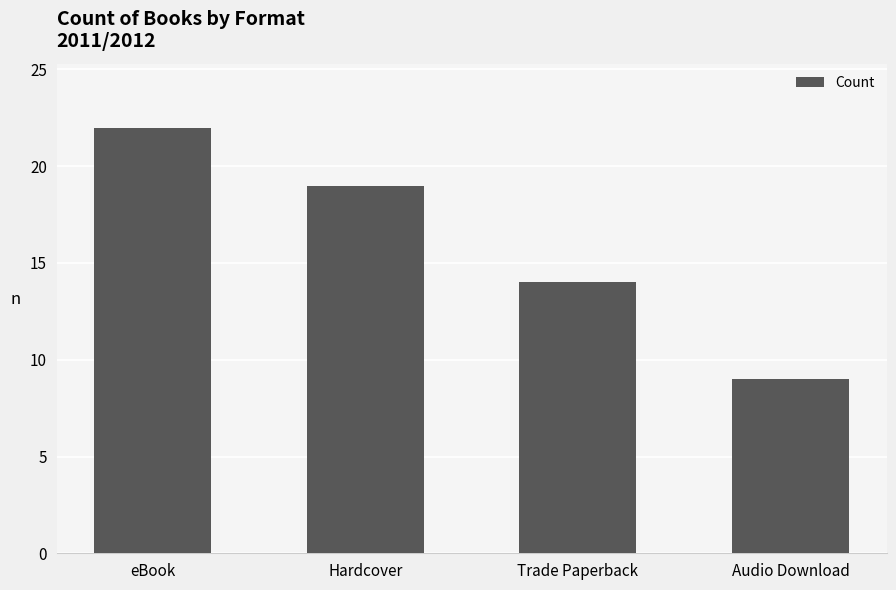

How many categories are shown in the chart?

4